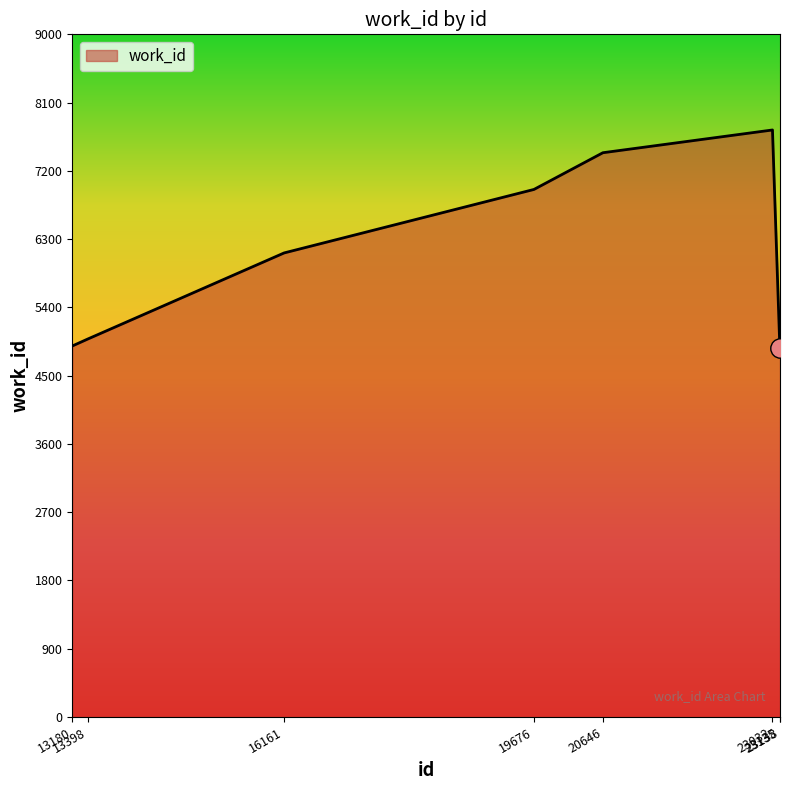

What is the sum of all values?

47881